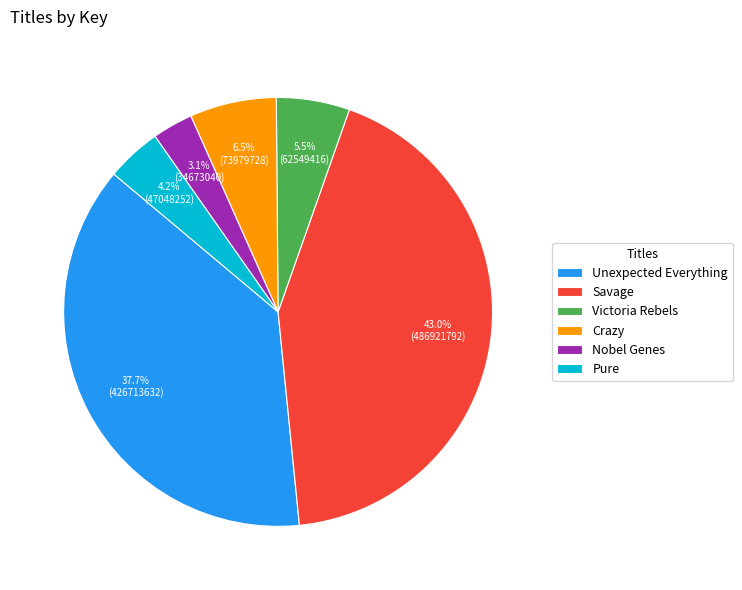

The Crazy slice represents 1% of the pie. True or false?

False